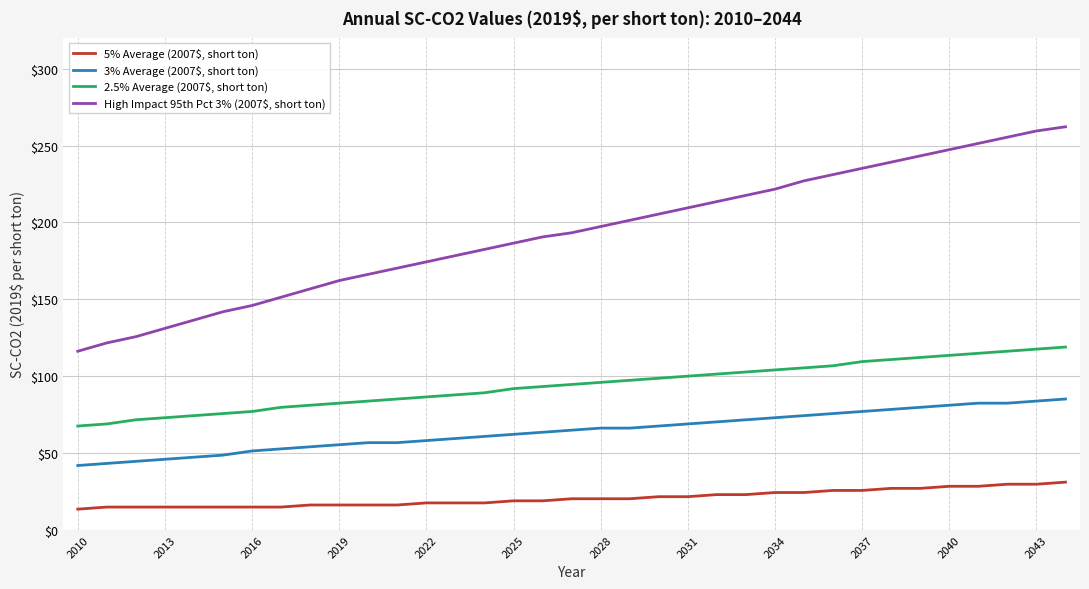

Which series has the widest spread of values?

High Impact 95th Pct 3% (2007$, short ton)